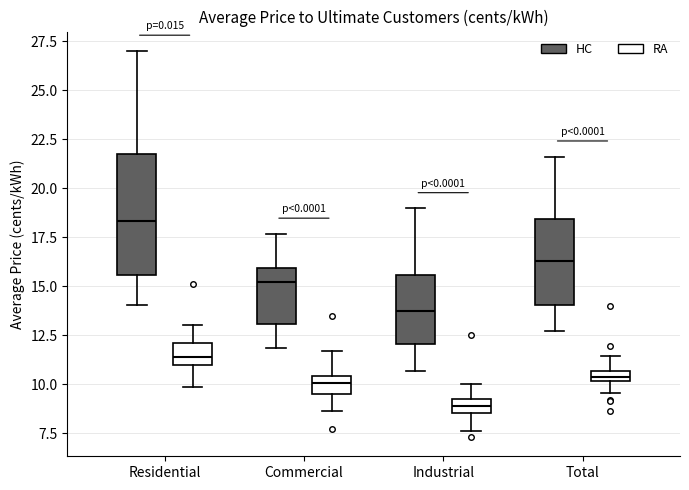

Which box has the lowest median line?

Industrial (RA)